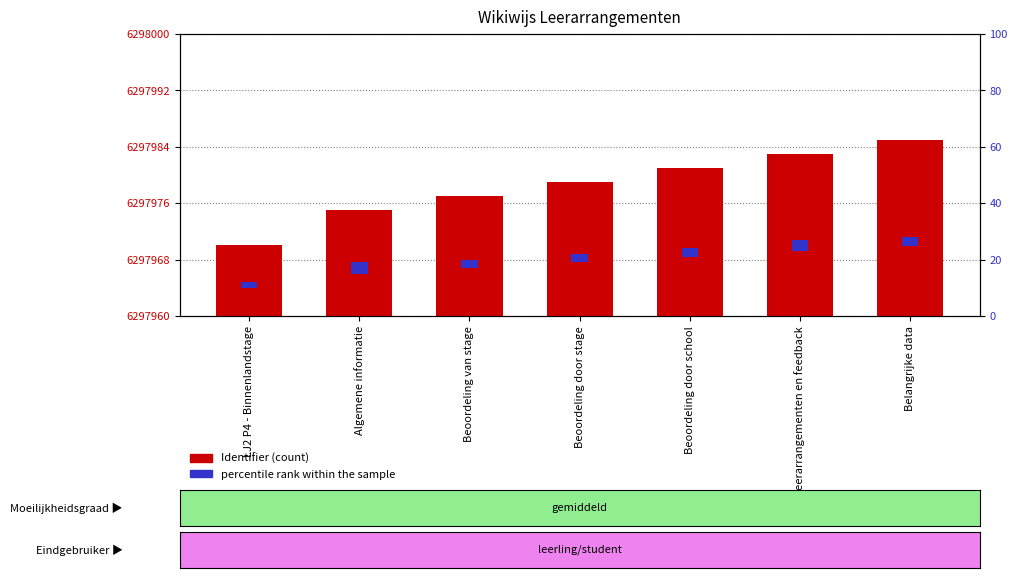

At Beoordeling van stage, list the series in order from smallest to largest.

percentile rank within the sample, Identifier